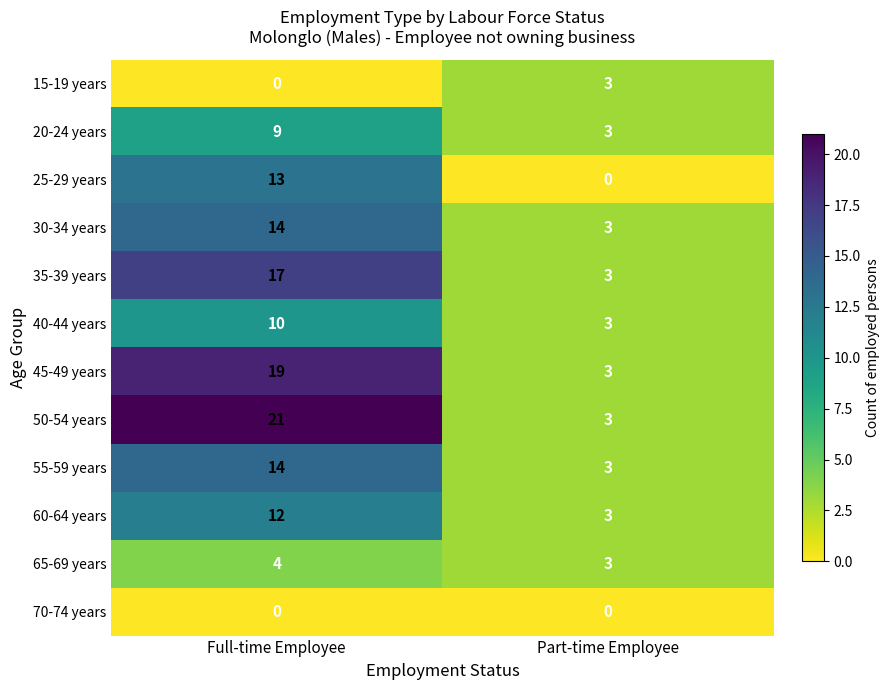

Read the 25-29 years value at Full-time Employee.

13